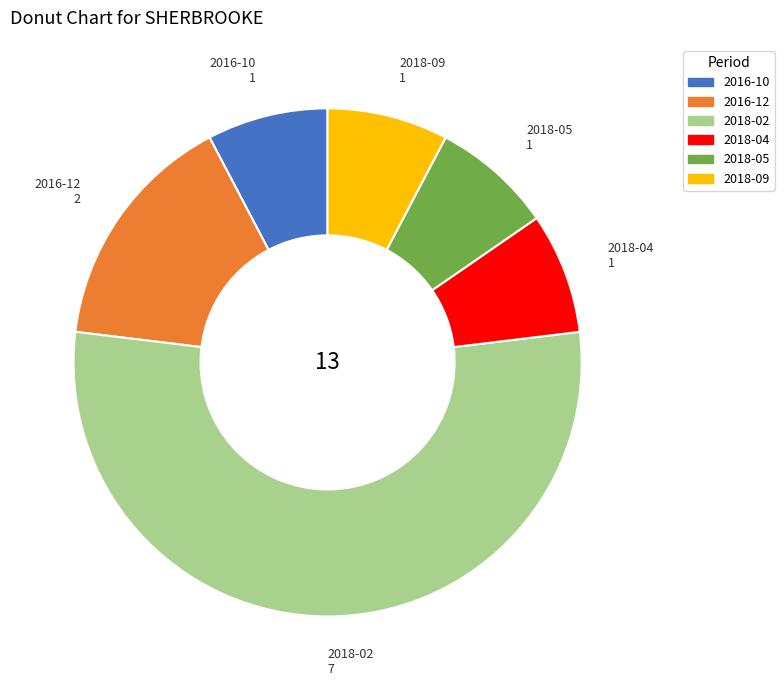

Between 2018-02 7 and 2018-05 1, which is larger?

2018-02 7